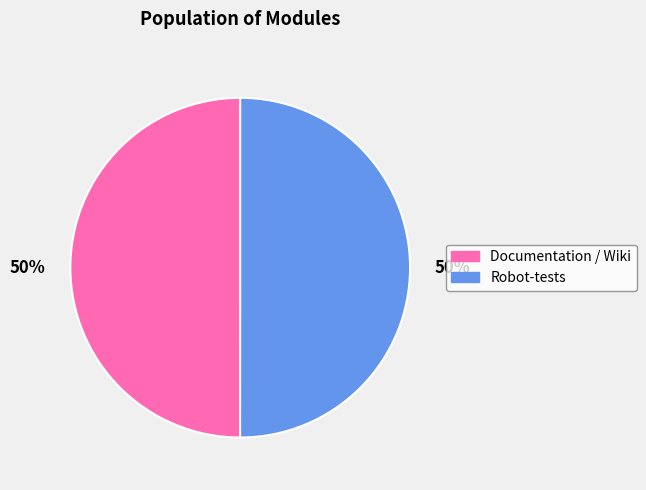

How many segments does this pie chart have?

2